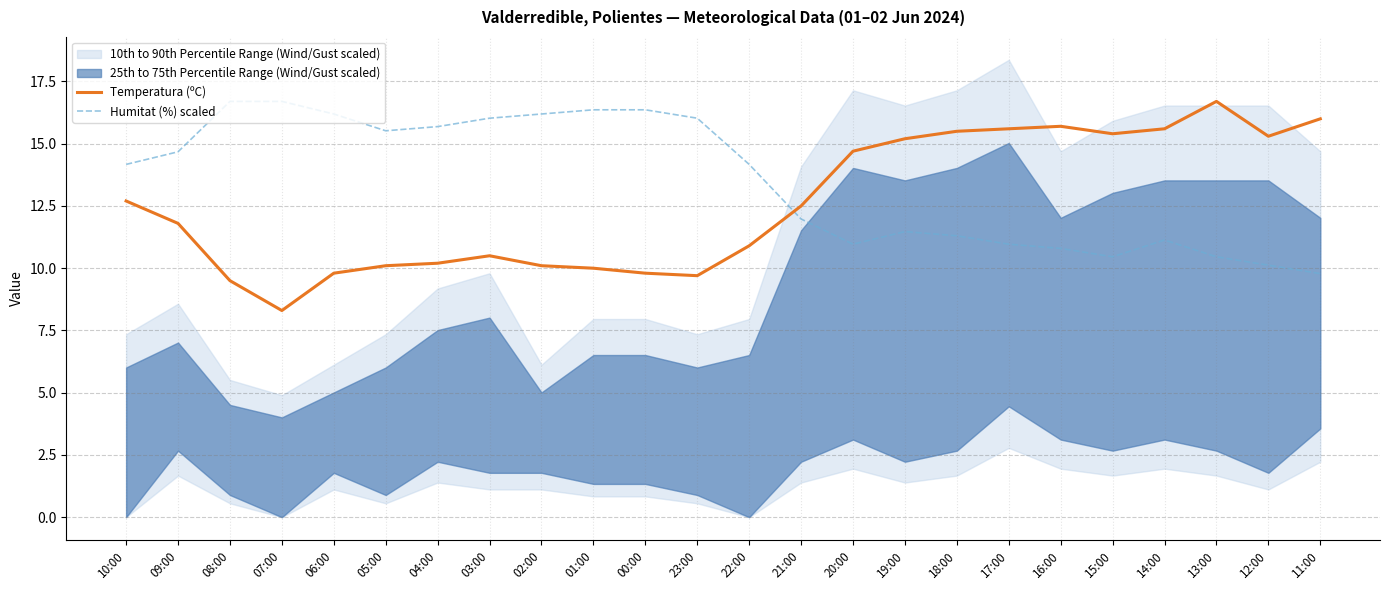

What is the maximum value for Temperatura (ºC)?

16.7